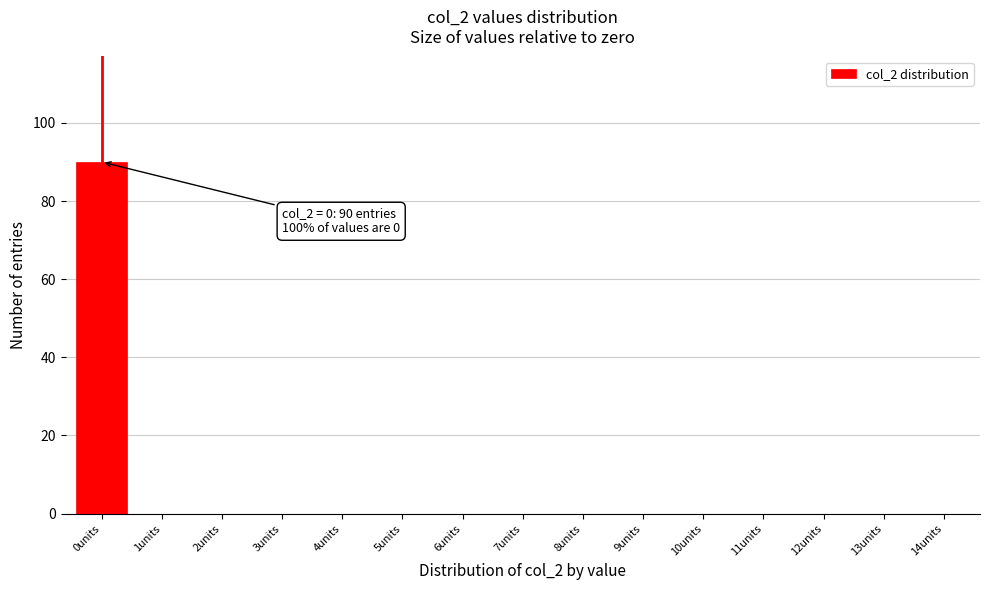

Over which range of the x-axis is the bar tallest?

-0.5 to 0.5